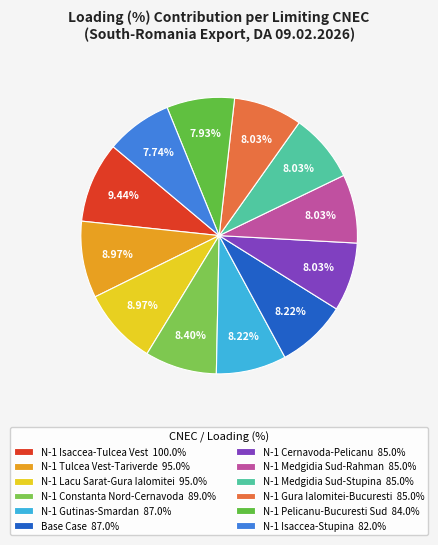

What is the smallest slice in the pie chart?

N-1 Isaccea-Stupina